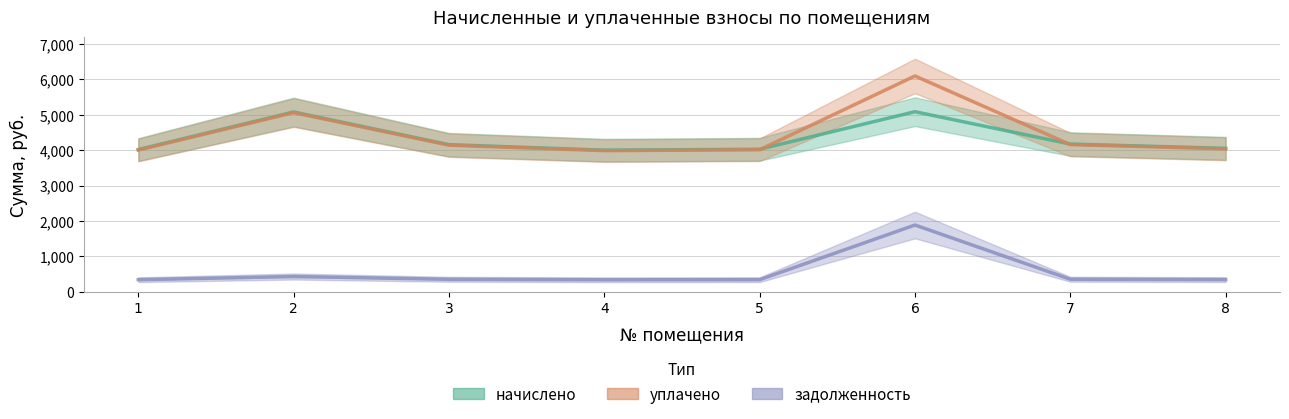

What are all the series names shown in the legend?

начислено, уплачено, задолженность